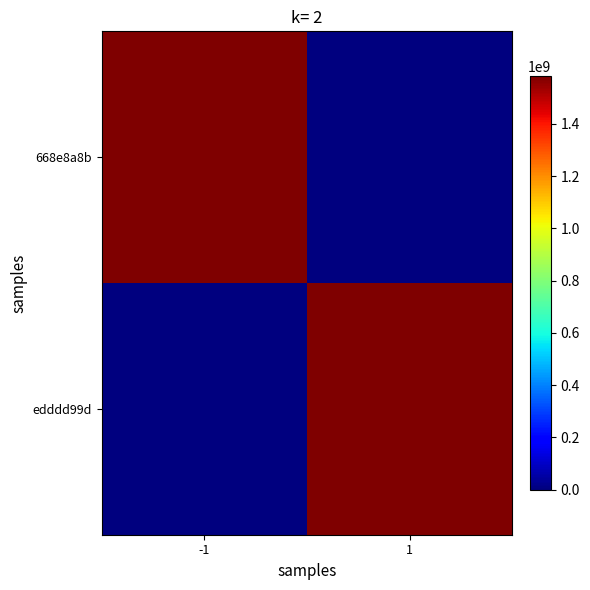

Which series has the largest range (max minus min)?

668e8a8b